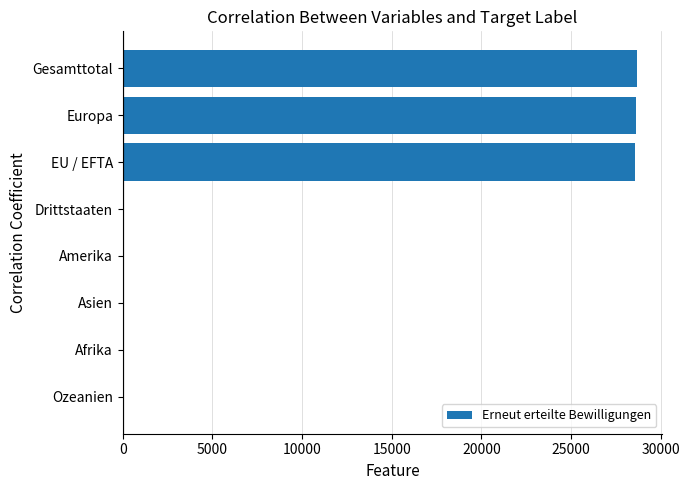

Which has a higher value, Afrika or EU / EFTA?

EU / EFTA